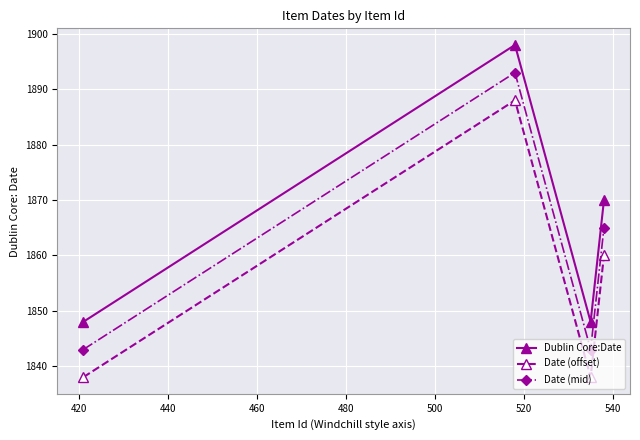

What is the sum of all Date (mid) values?

7444